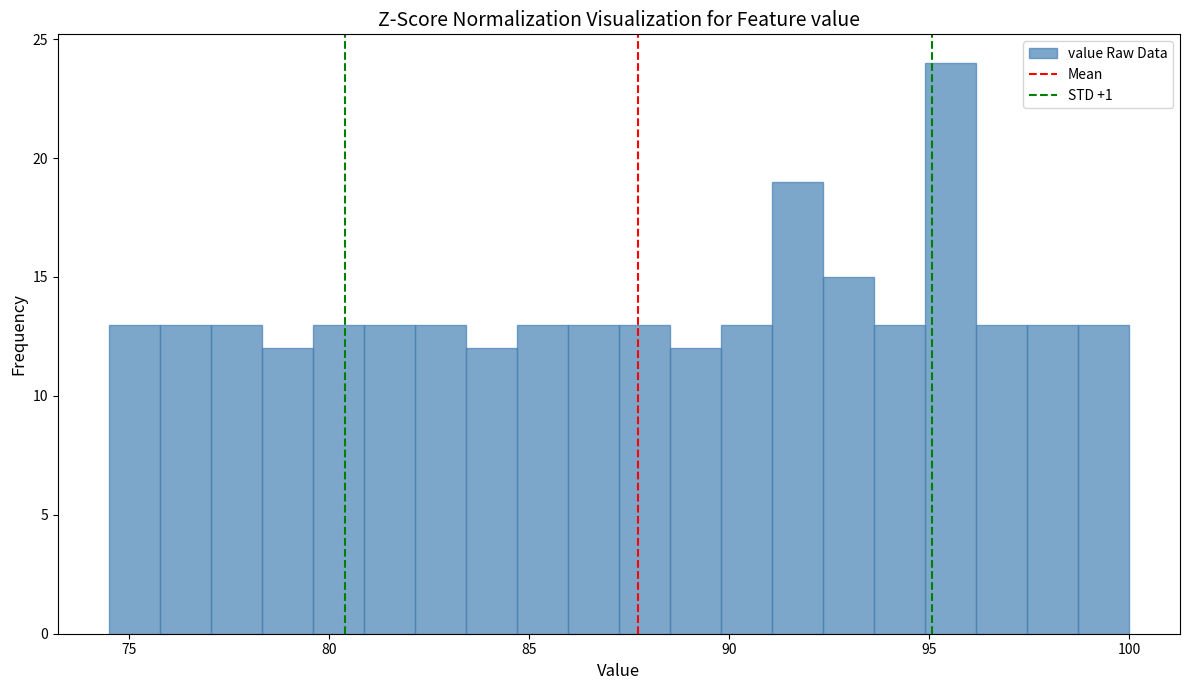

Around what value on the x-axis is the tallest bar? Give the approximate position of its centre, as read against the axis.

95.5